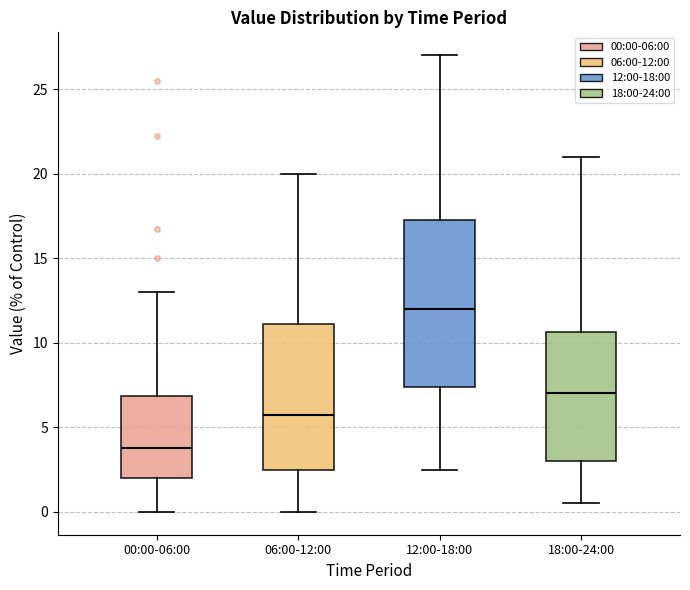

Which box is the tallest, from its lower edge to its upper edge?

12:00-18:00